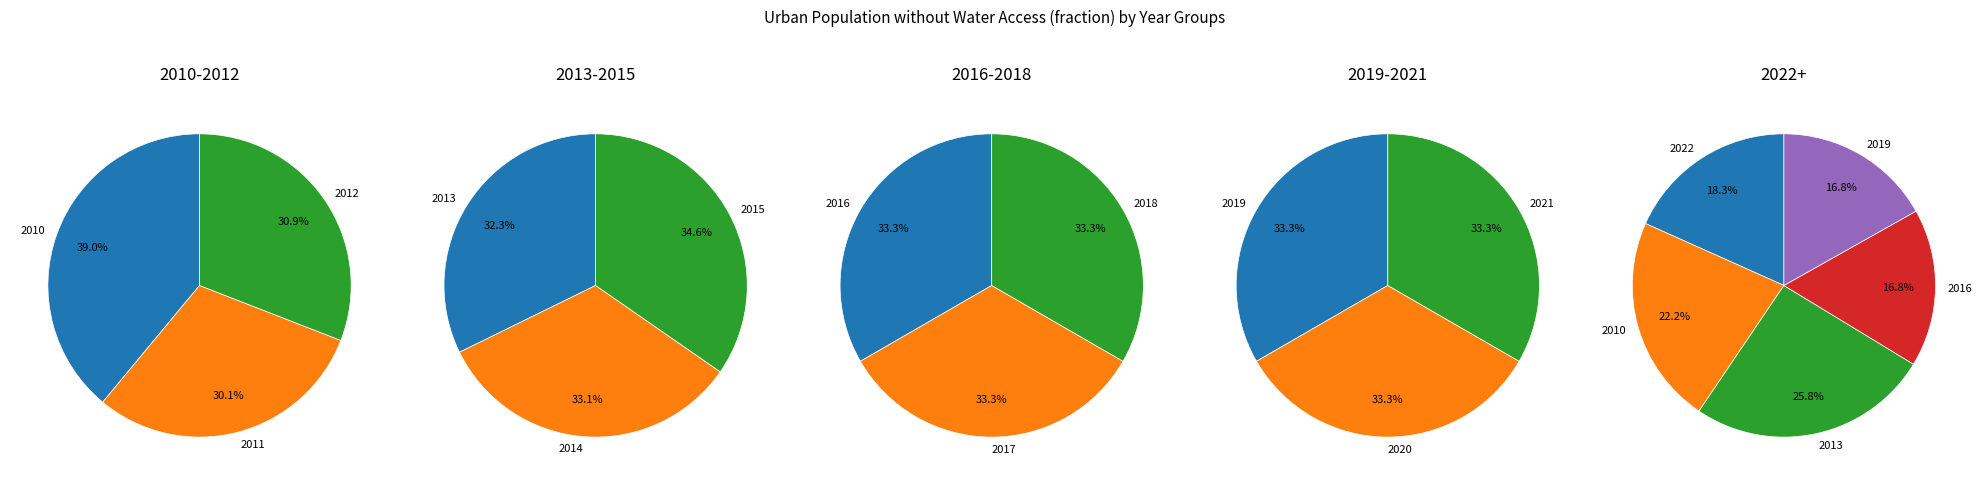

Which slice is the largest?

2015